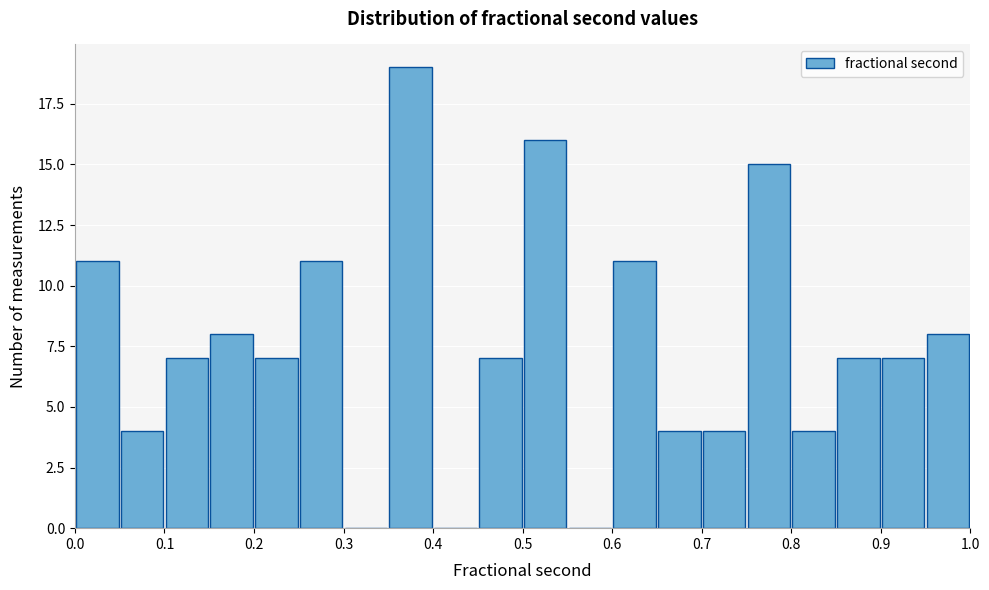

Over which range of the x-axis is the bar tallest?

0.35 to 0.40